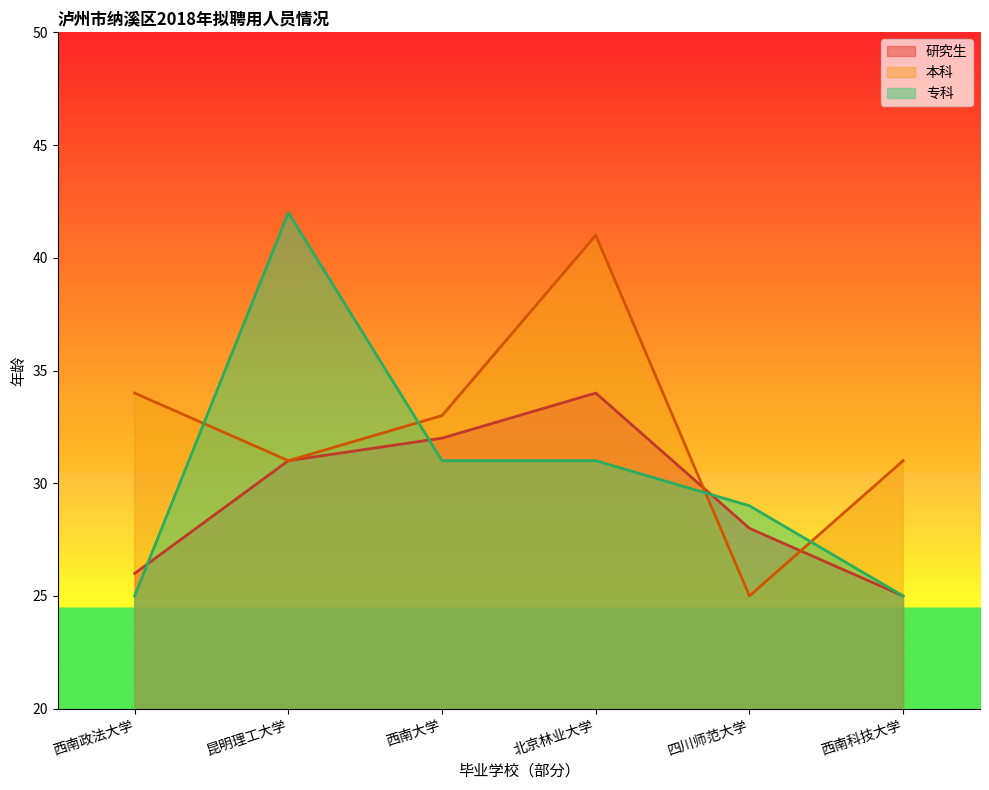

What is the label of the 1st point from the left?

西南政法大学